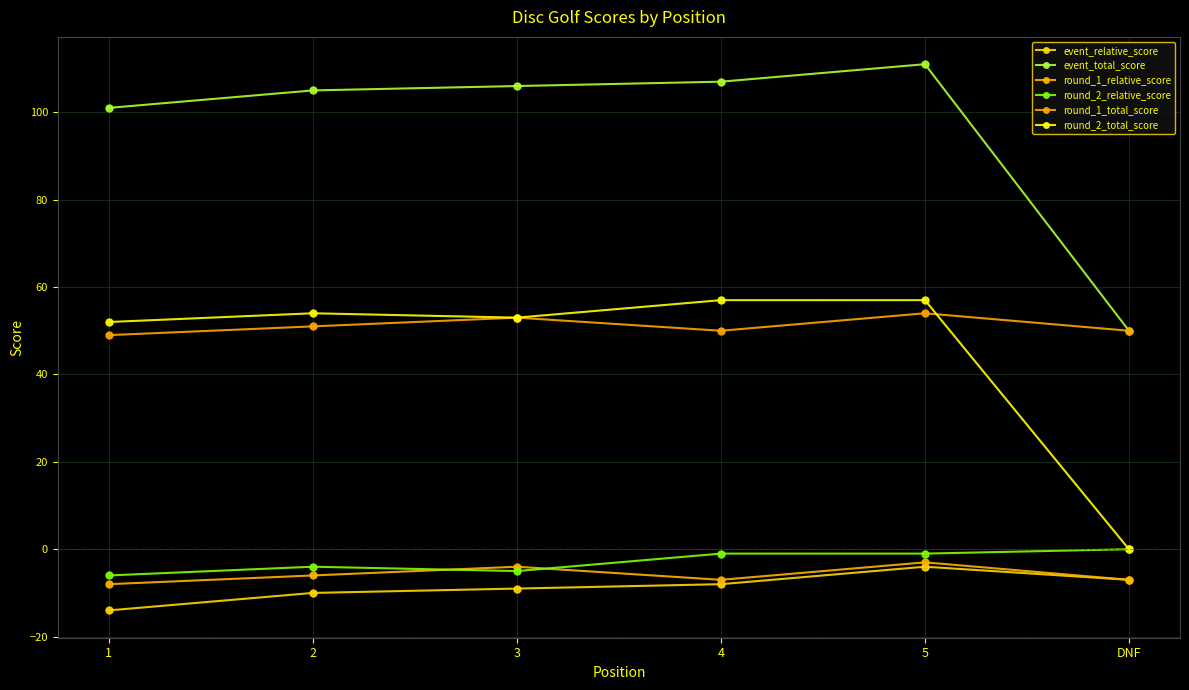

What is the total value across all series at 4?

198